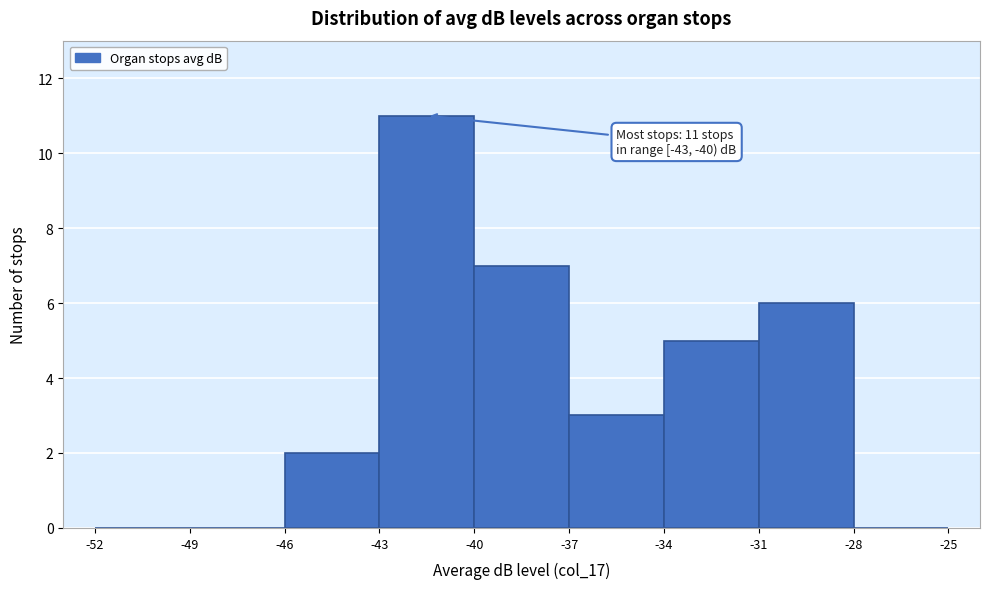

Over which range of the x-axis is the bar tallest?

-43 to -40